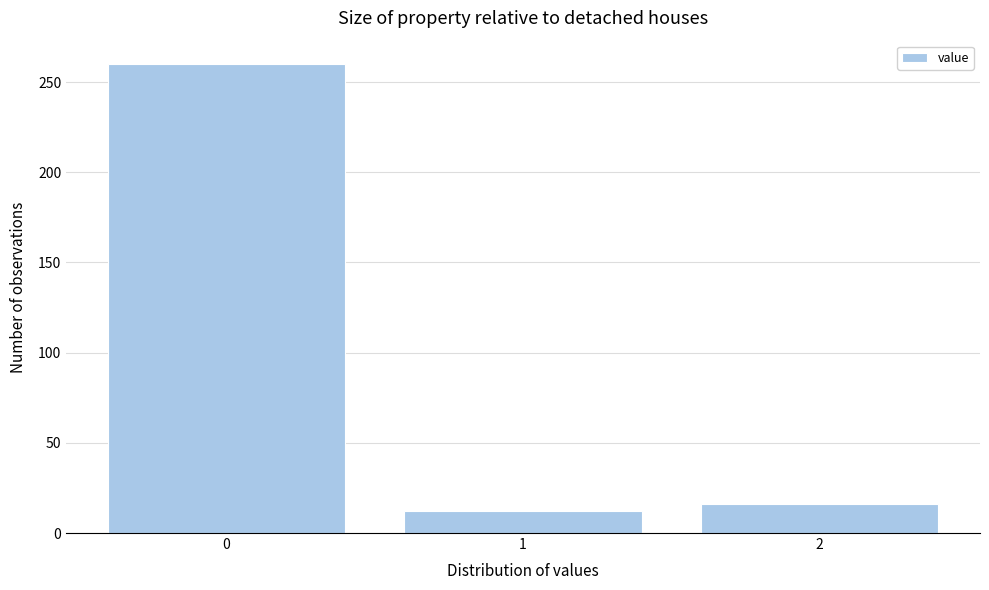

Reading right to left, extract all data points from this chart.

16	12	260